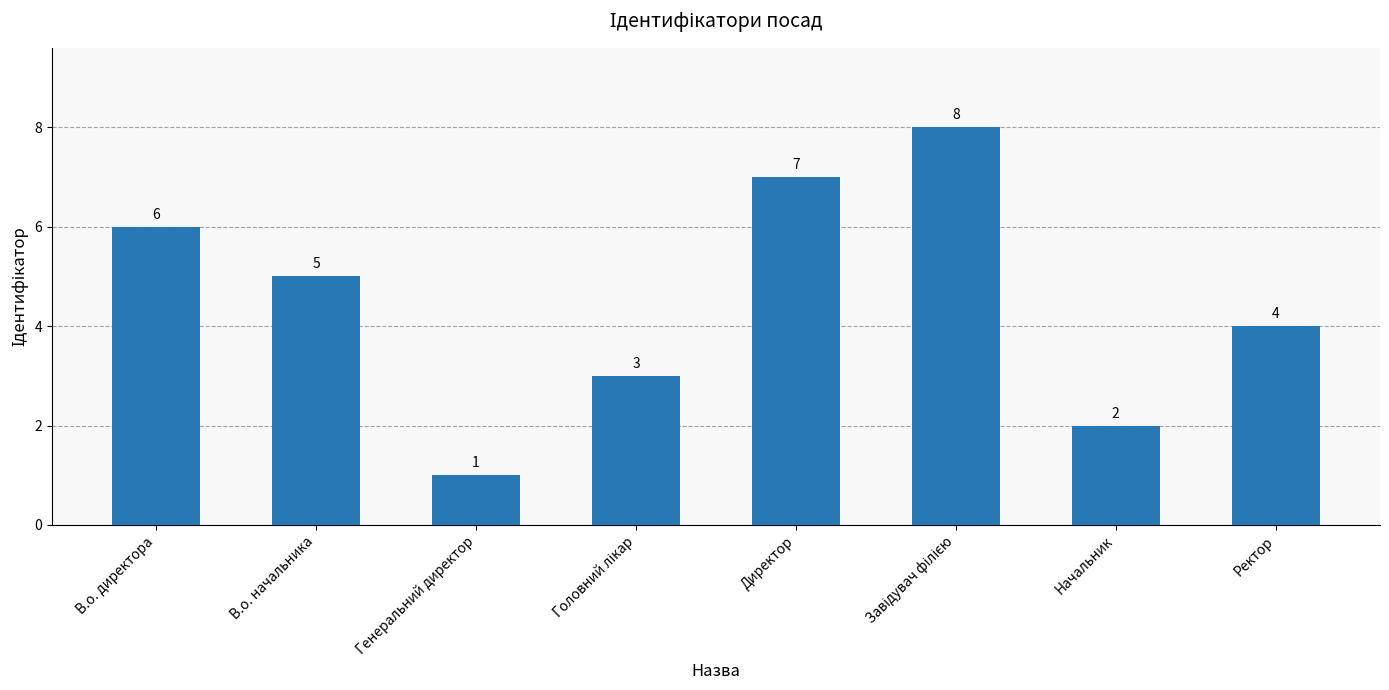

What is the sum of all values?

36